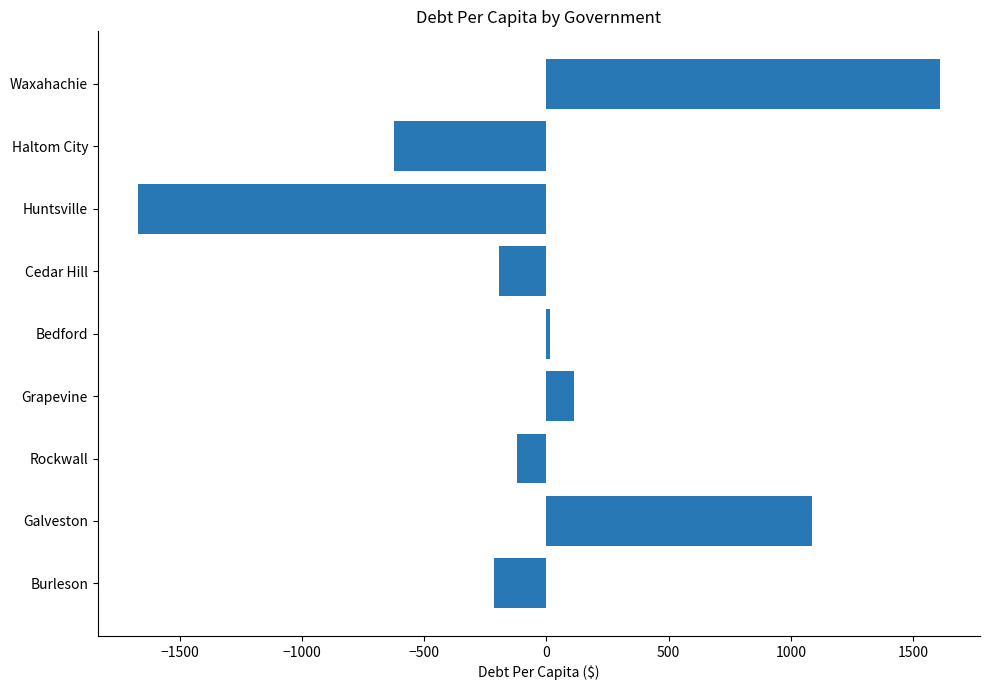

What is the sum of the values at Cedar Hill and Huntsville?

-1864.7